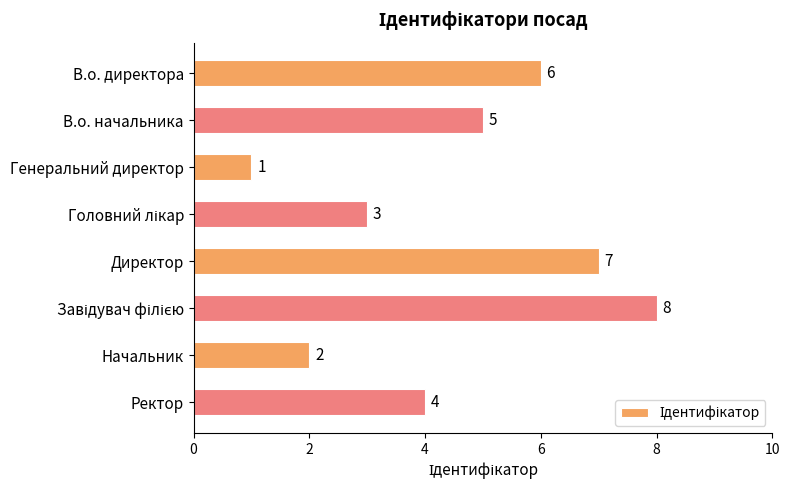

Is it true that the value at Начальник is 2?

True